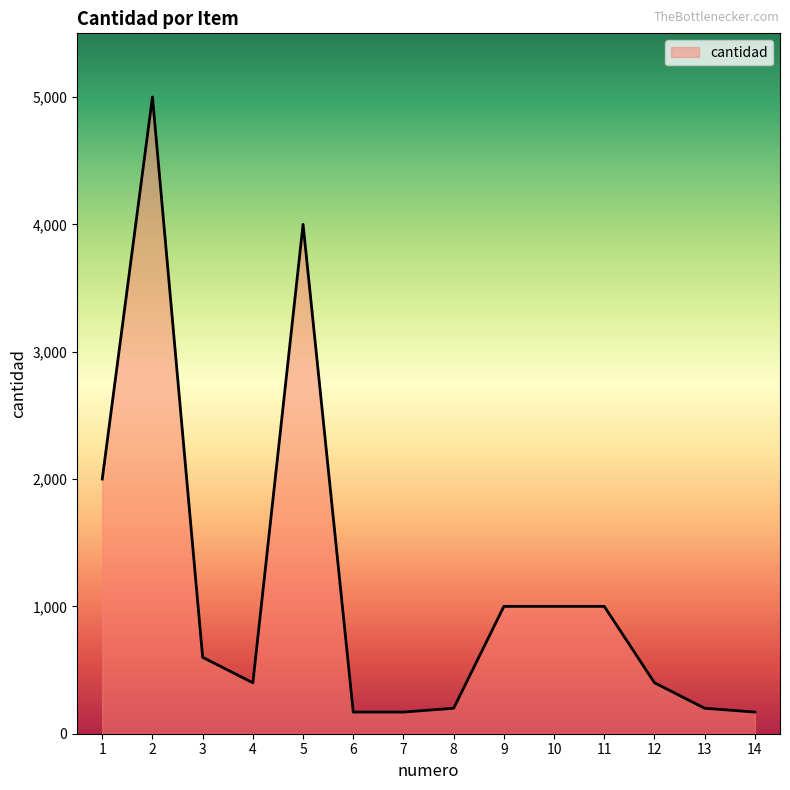

What is the change in value from 11 to 12?

-600